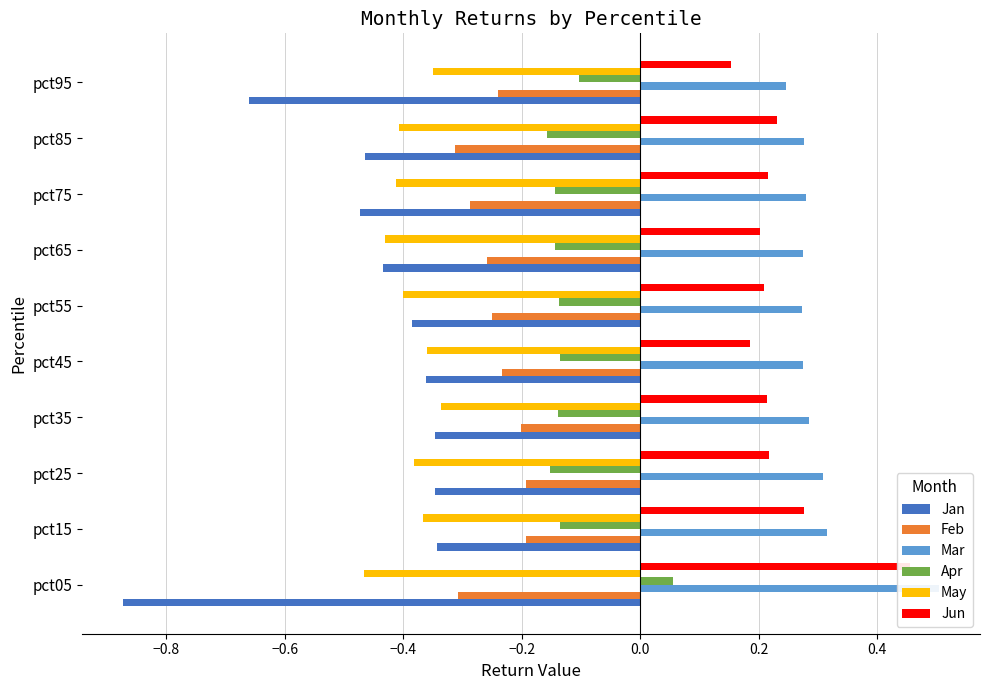

What is the approximate value of Apr at pct75?

-0.1